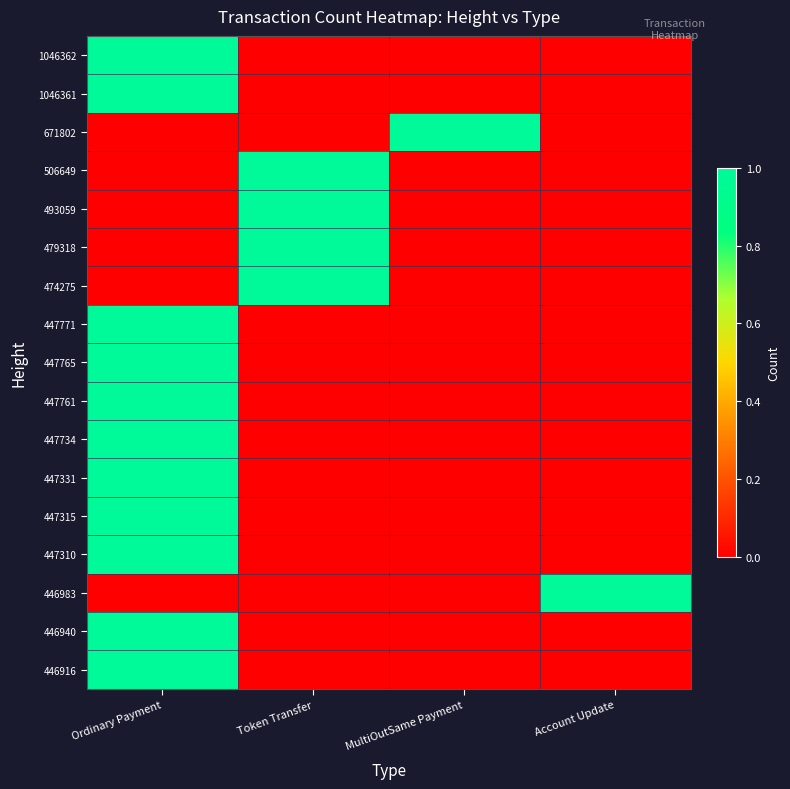

At which category is the sum across all series the highest?

Ordinary Payment